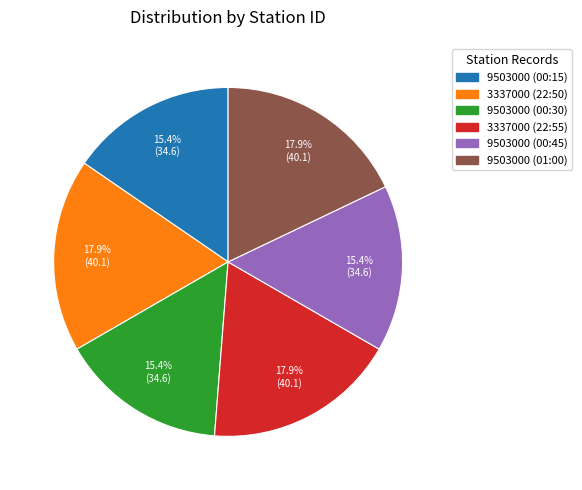

What is the largest slice in the pie chart?

3337000